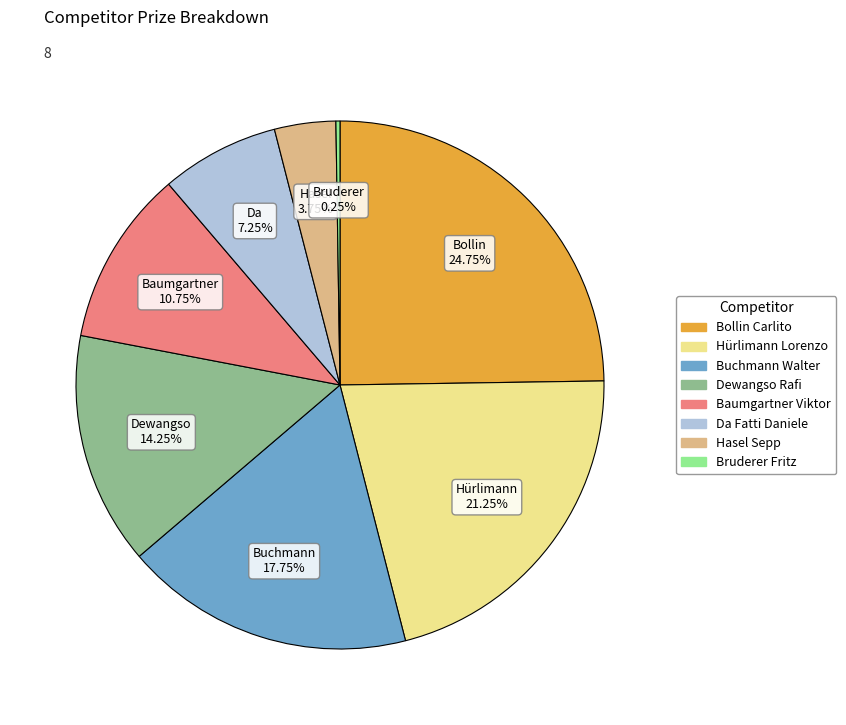

Combined, do Dewangso Rafi and Da Fatti Daniele account for over 50%?

No